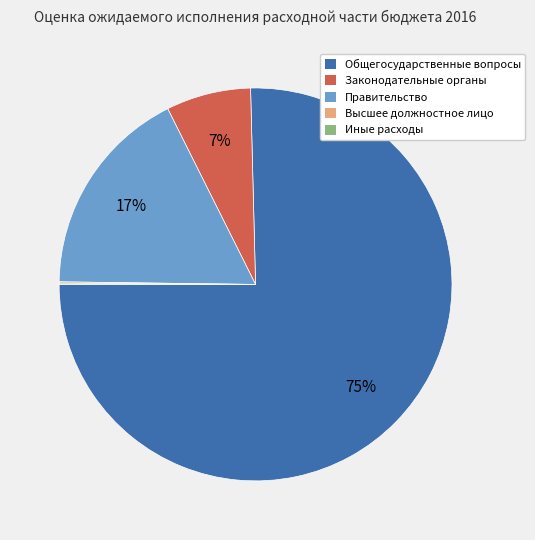

Between Законодательные органы and Правительство, which is larger?

Правительство